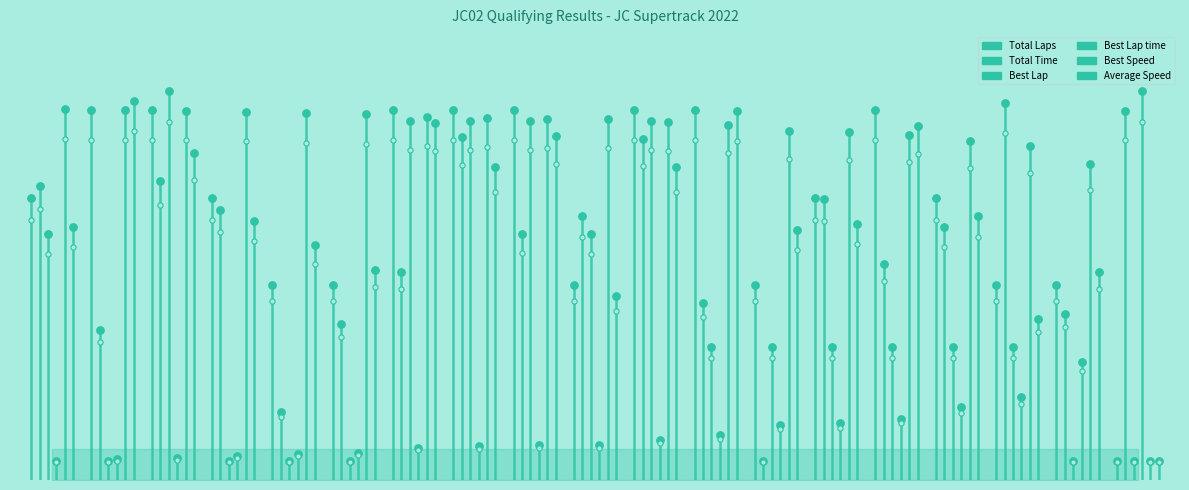

Which series reaches the maximum Y coordinate?

Best Lap